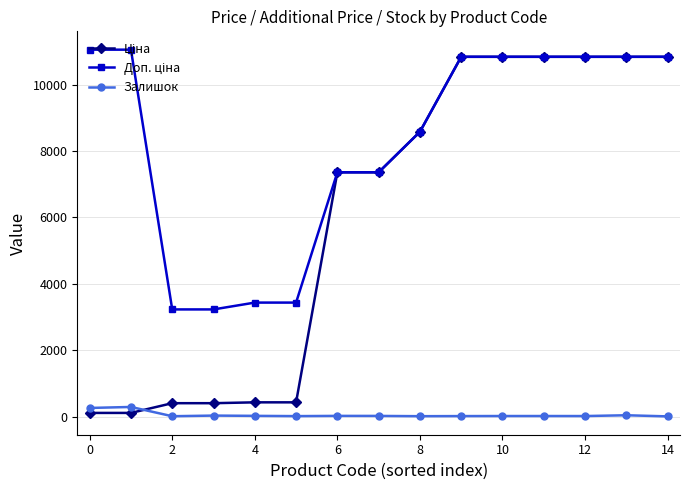

At how many categories does at least one series exceed 3591?

11